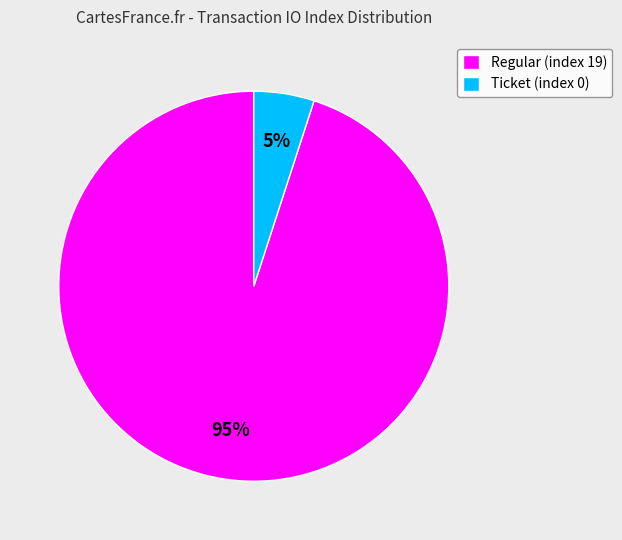

How many segments does this pie chart have?

2